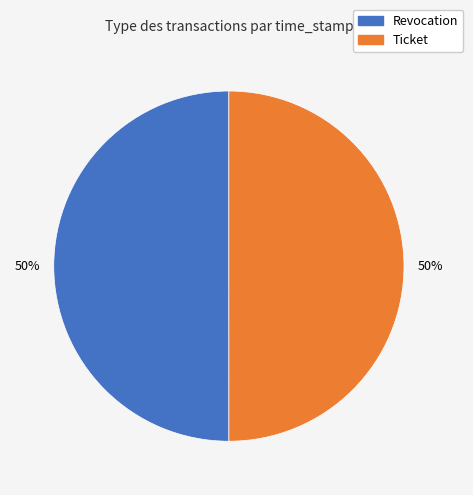

What is the ratio of the value at Revocation to the value at Ticket?

1.0